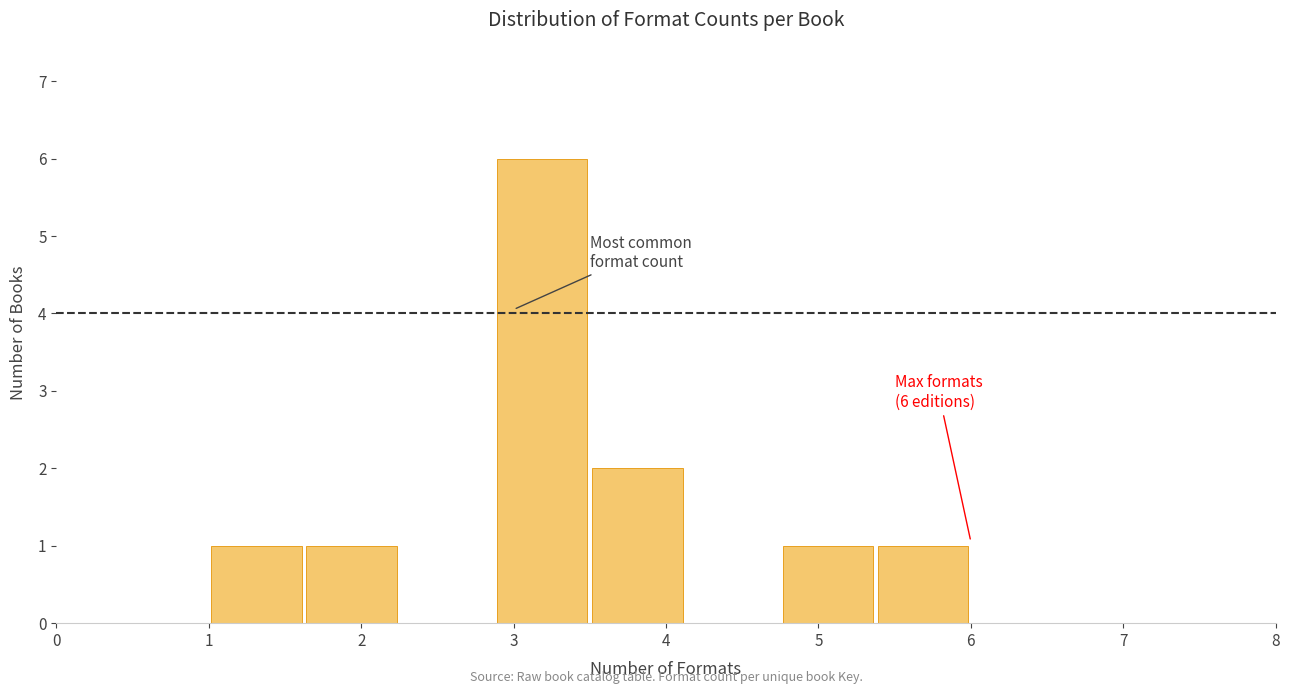

Which range on the x-axis has the tallest bar?

2.9 to 3.5